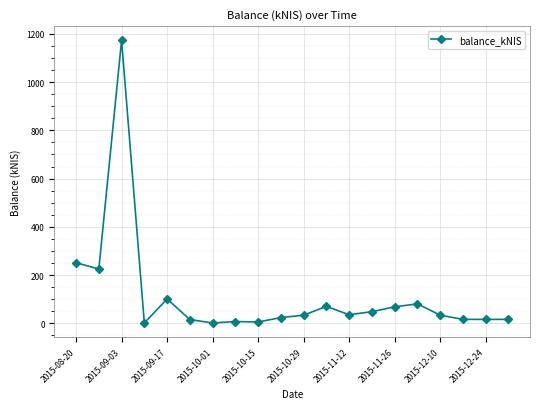

What is the difference between the maximum and minimum values?

1172.2